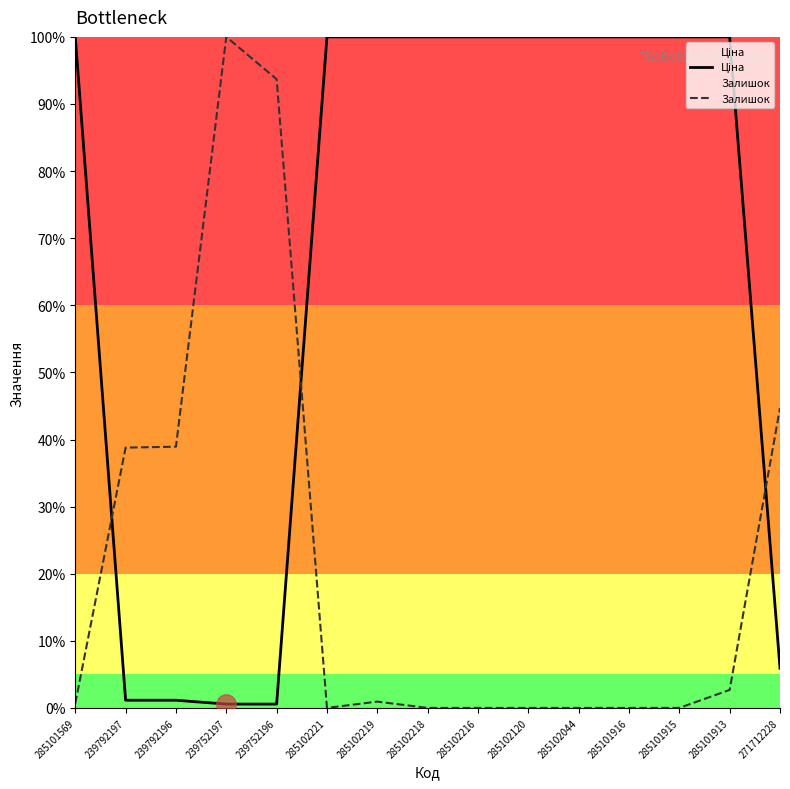

Does the chart have visible grid lines?

No